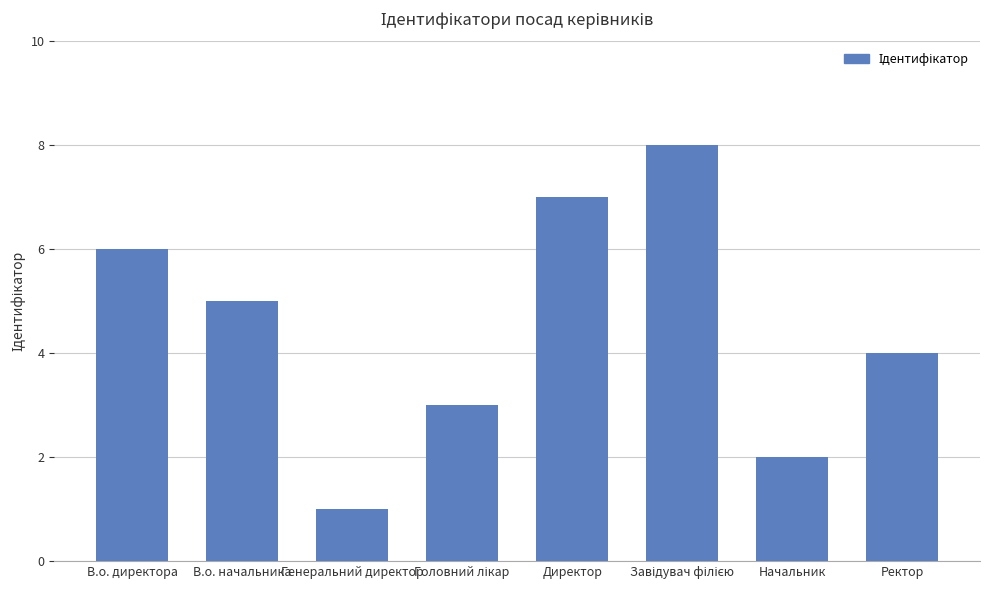

What is the value of the 7th bar from the left?

2